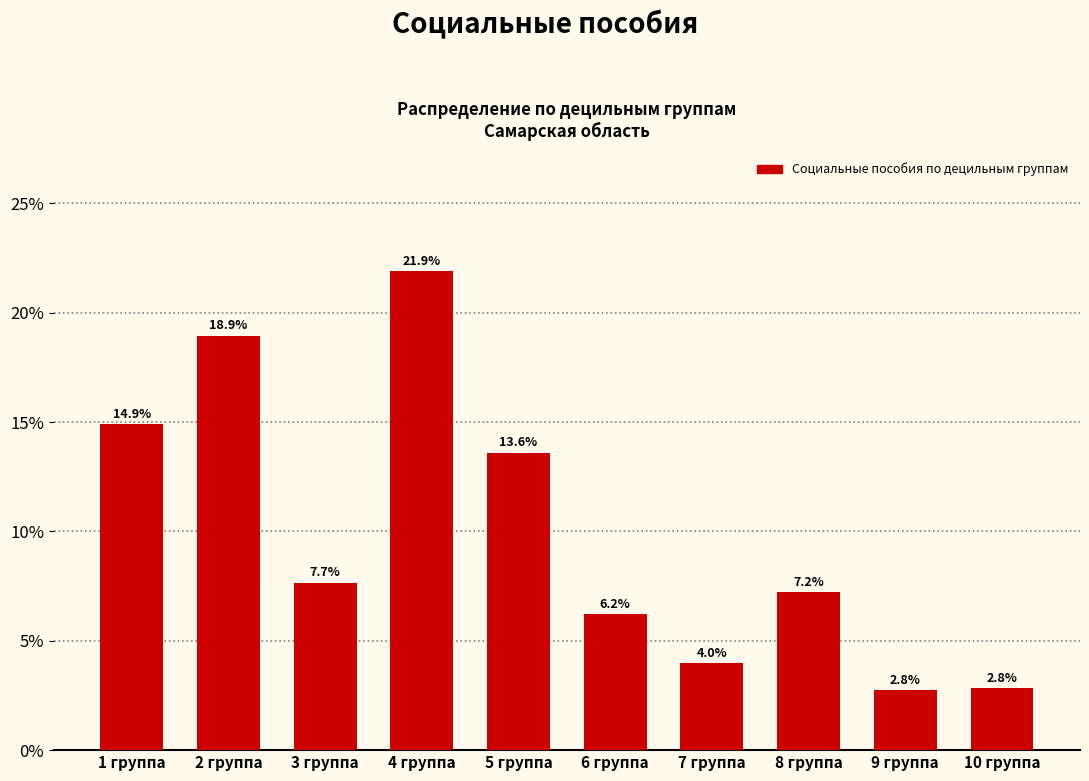

Reading left to right, list all the values displayed in this chart.

14.9	18.9	7.7	21.9	13.6	6.2	4.0	7.2	2.8	2.8